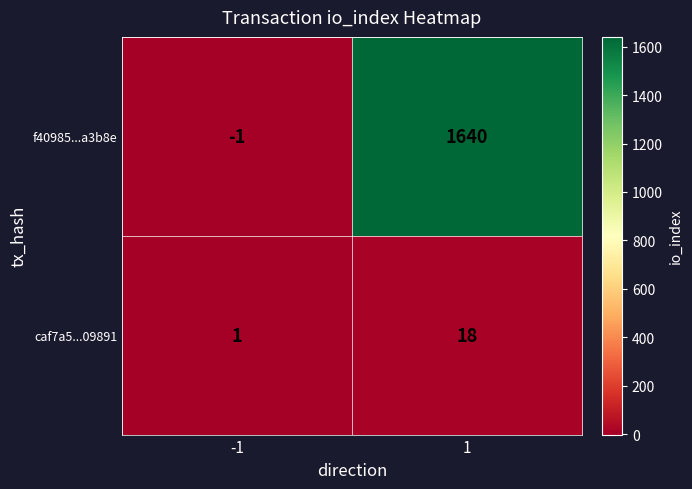

At 1, list the series in order from smallest to largest.

caf7a5...09891, f40985...a3b8e